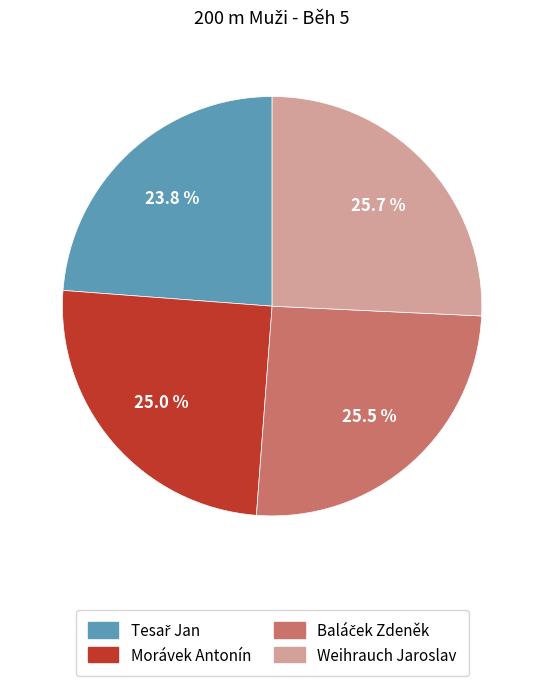

Is there a majority slice in this chart?

No